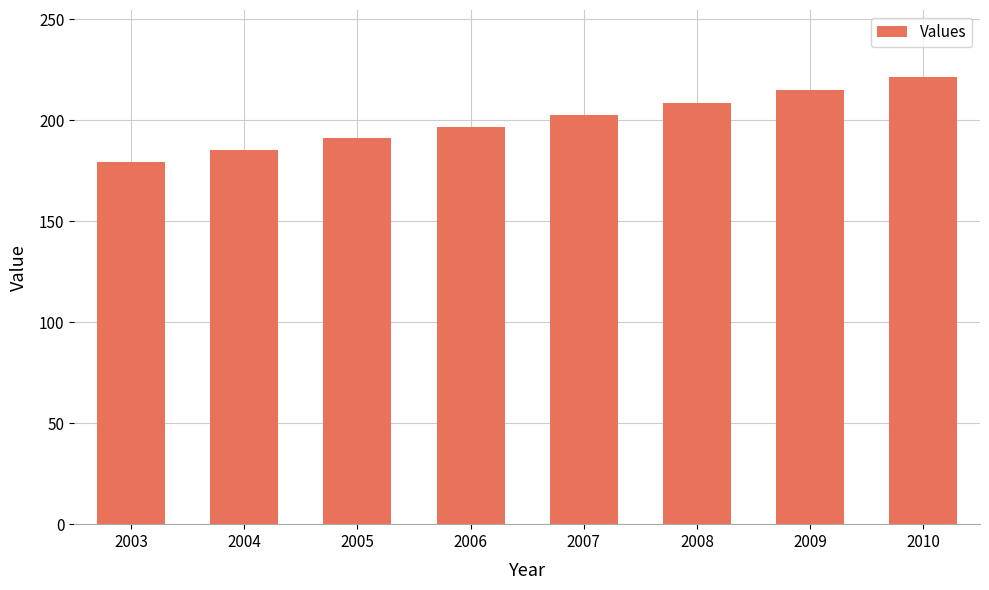

What is the difference between the maximum and minimum values?

42.0